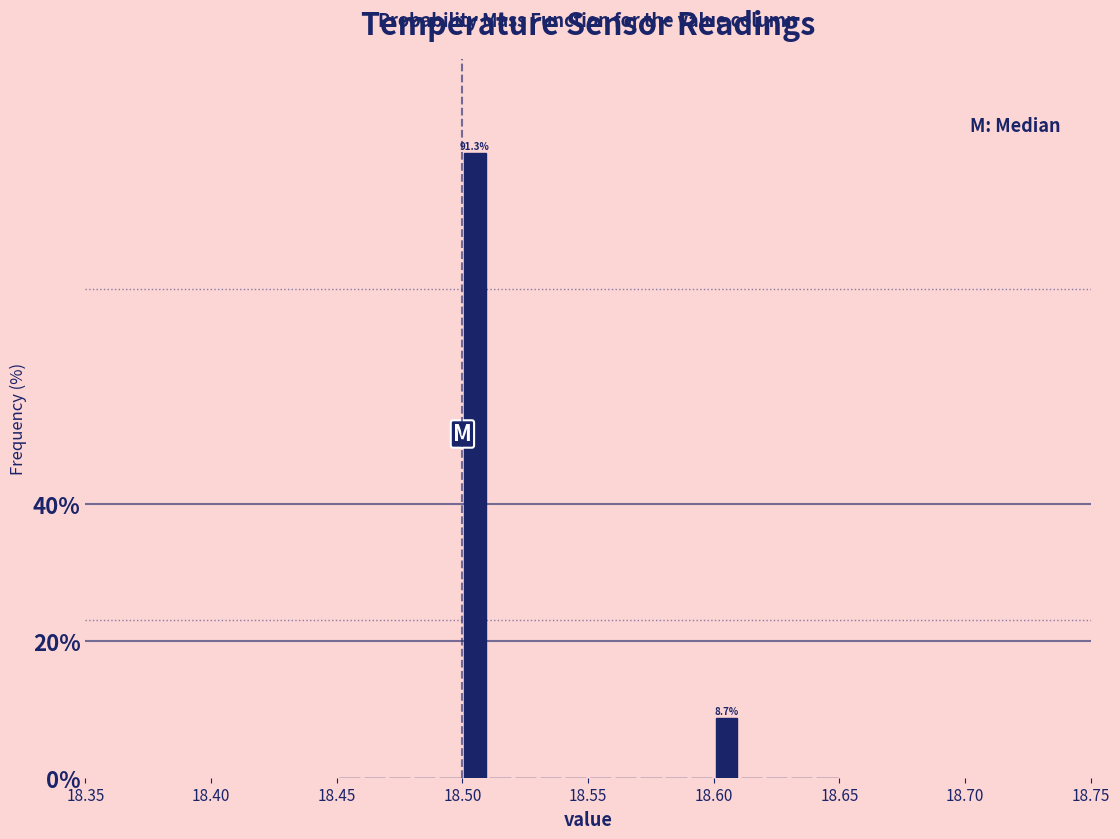

Read against the x-axis, roughly where is the centre of the tallest bar?

18.505